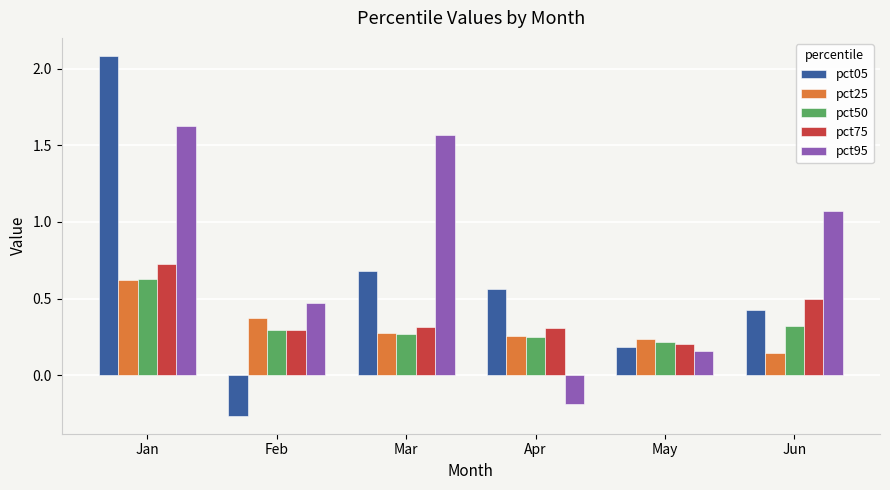

The pct50 series shows 0.2 at Feb. True or false?

False